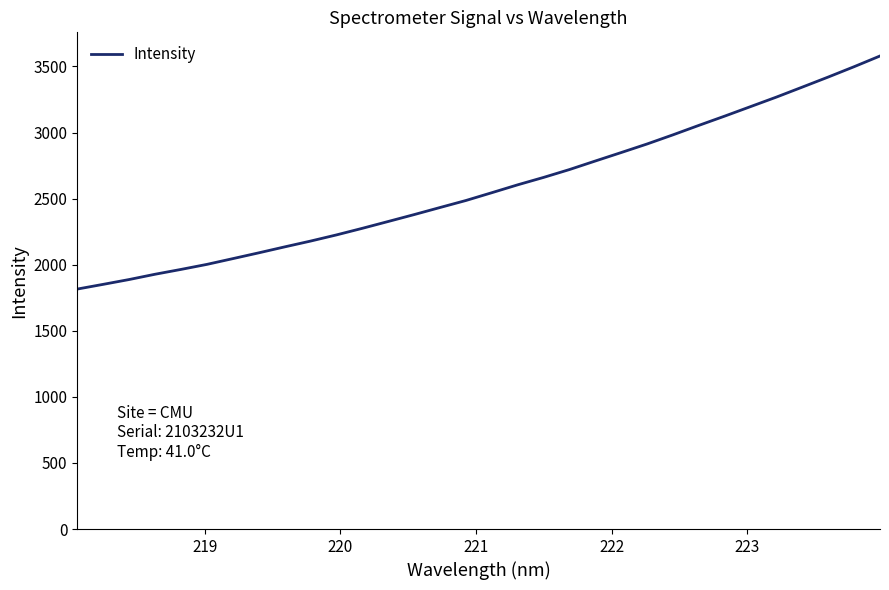

What is the maximum value shown in the chart?

3579.2